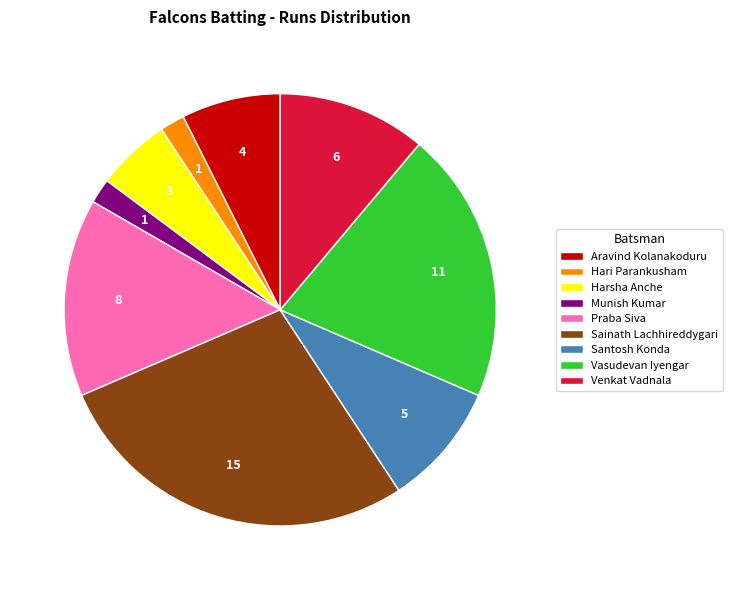

Do Santosh Konda and Praba Siva together represent more than half of the pie?

No